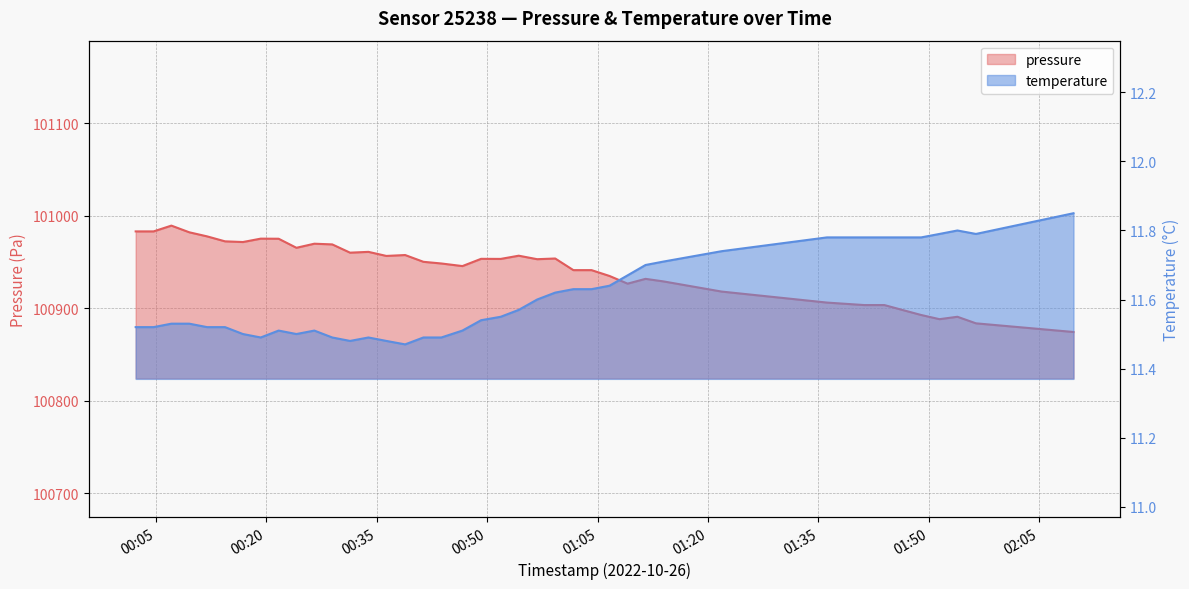

What position from the right is 2022-10-26T00:04:42?

39